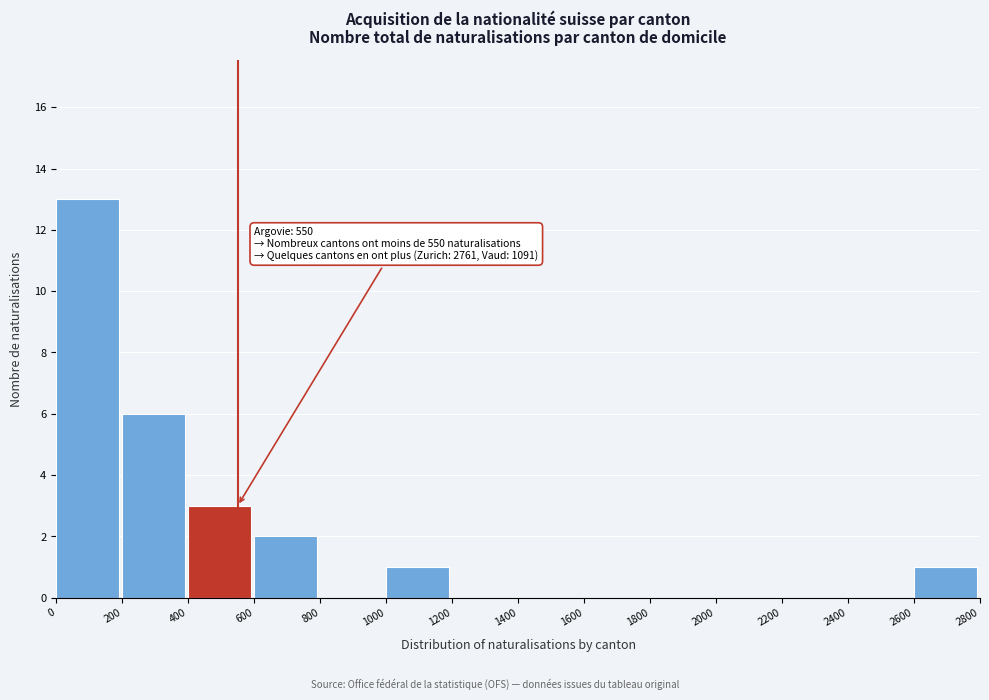

Over which range of the x-axis is the bar tallest?

0 to 200